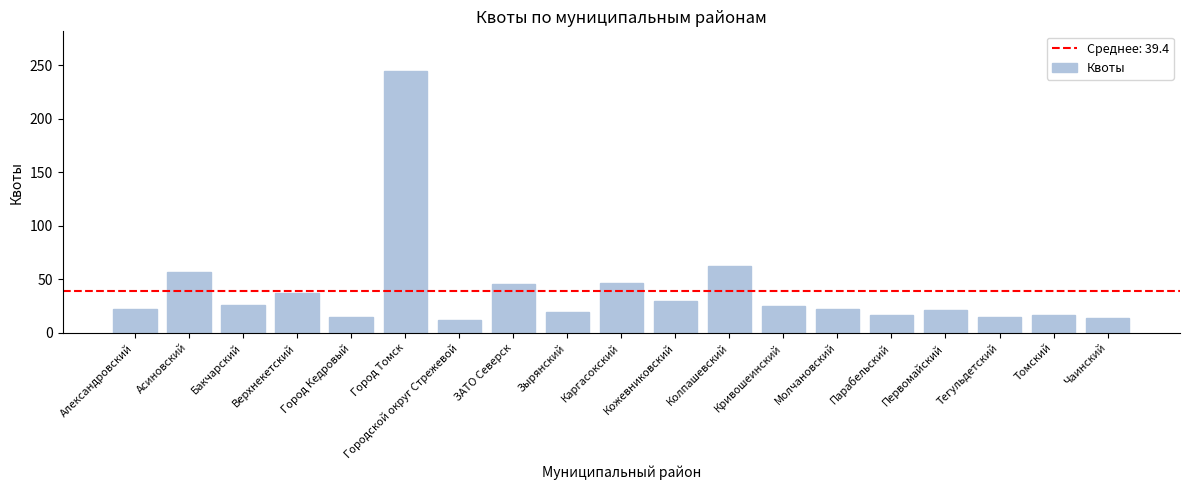

What is the approximate value at Каргасокский, to the nearest 50?

50